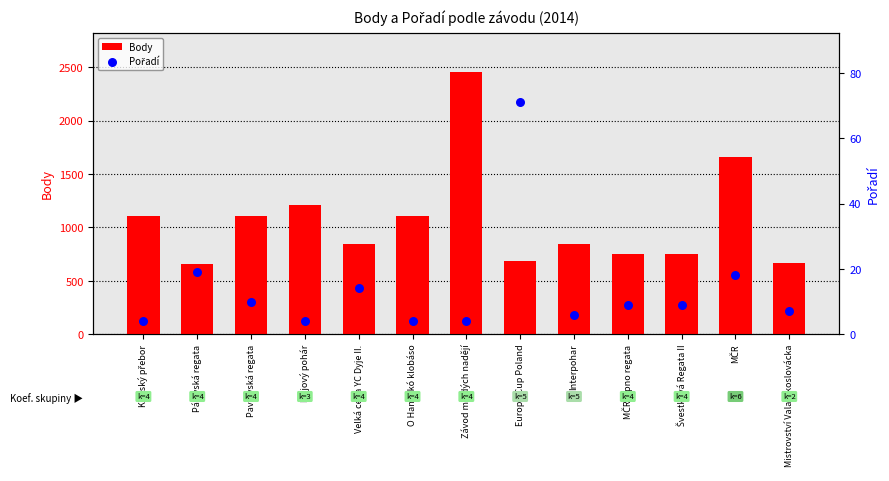

Which series contains the lowest Y value?

Pořadí